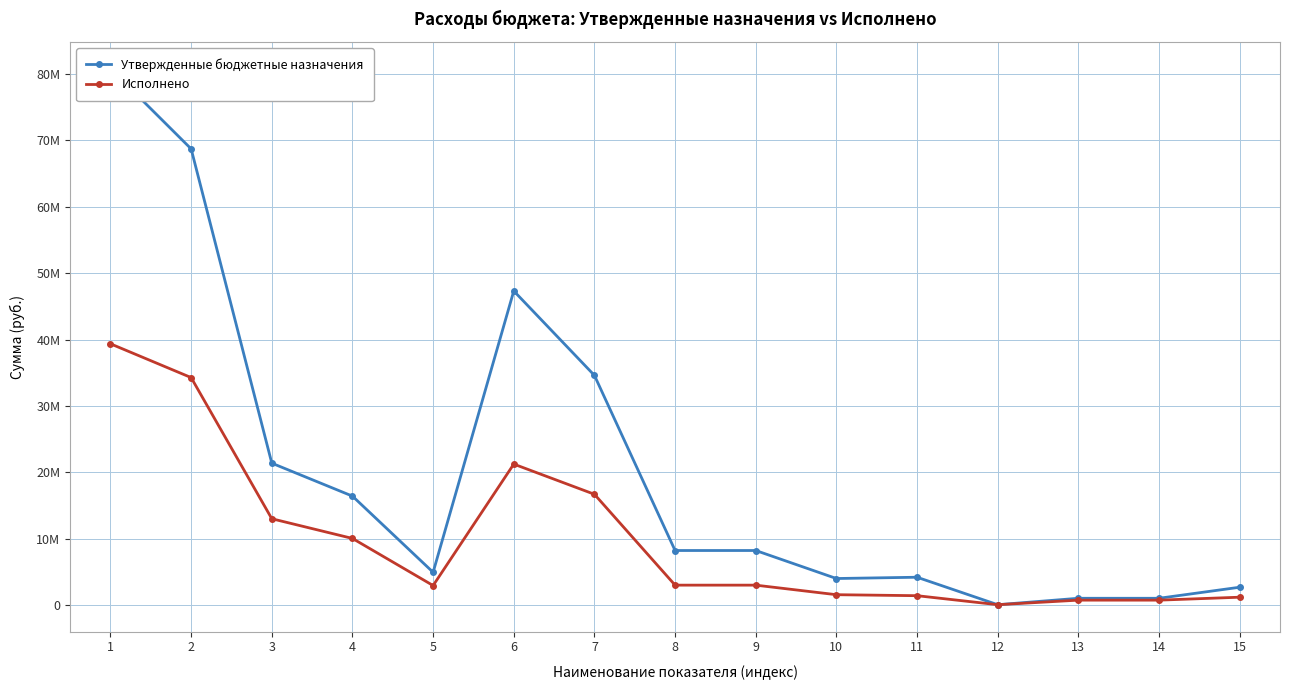

What is the sum of all Исполнено values?

149582533.9